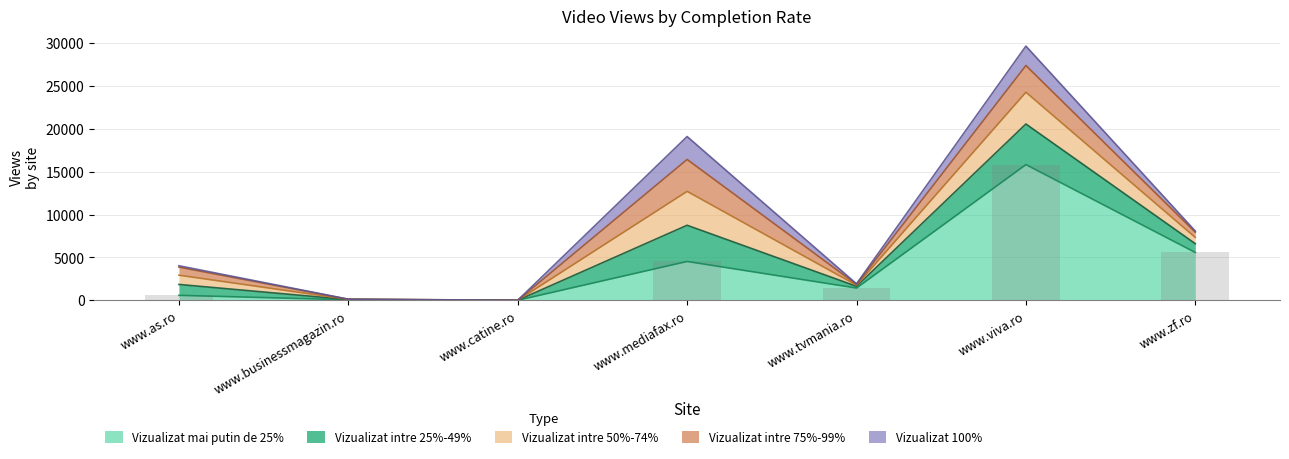

Between www.as.ro and www.zf.ro, which is larger?

www.zf.ro